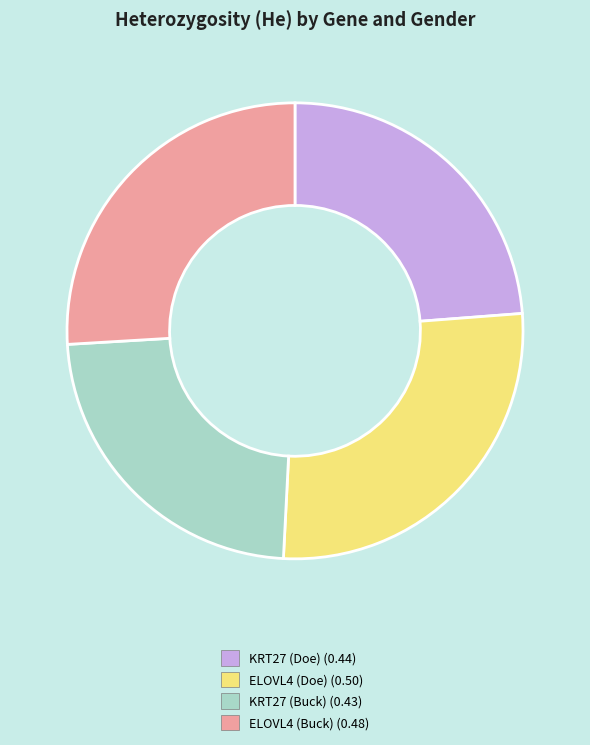

Rank the categories by value from lowest to highest.

KRT27 (Buck), KRT27 (Doe), ELOVL4 (Buck), ELOVL4 (Doe)